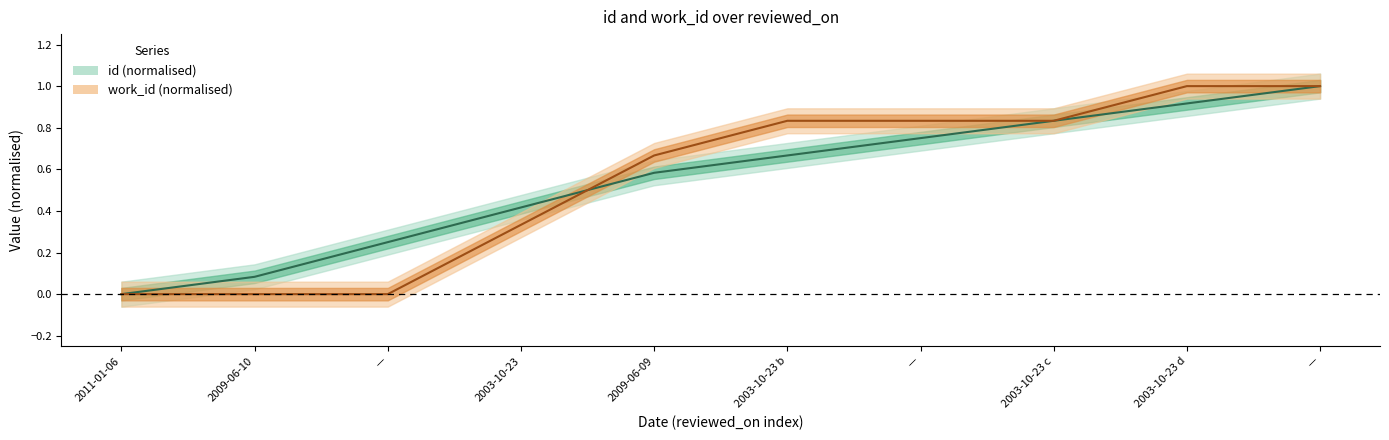

What are all the series names shown in the legend?

id, work_id